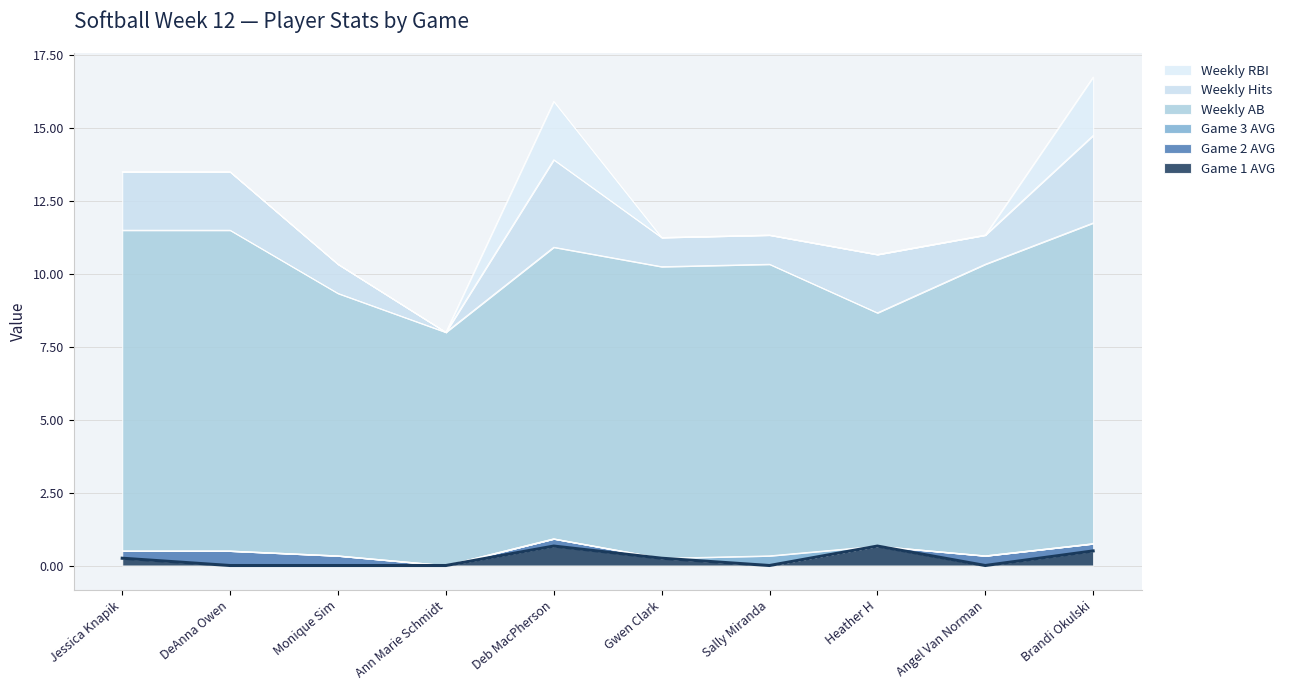

Is the value of Game 1 AVG at Gwen Clark greater than the value of Weekly Hits at DeAnna Owen?

No